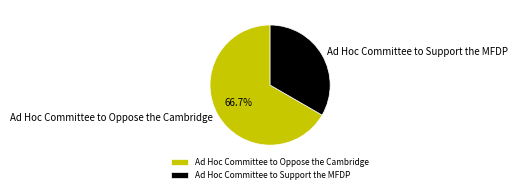

How many segments does this pie chart have?

2